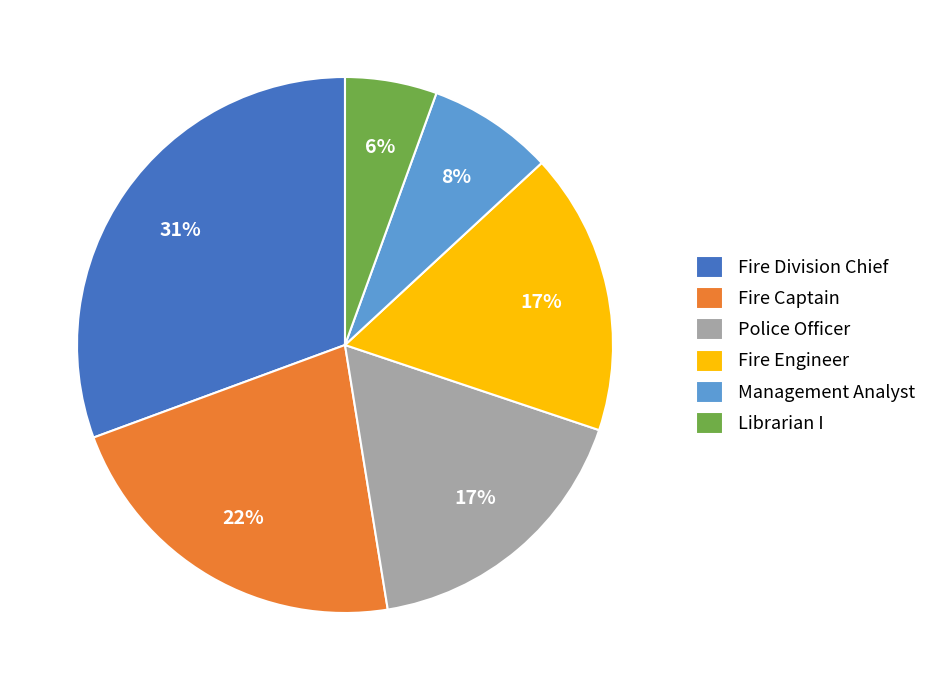

Which has a higher value, Fire Division Chief or Fire Captain?

Fire Division Chief